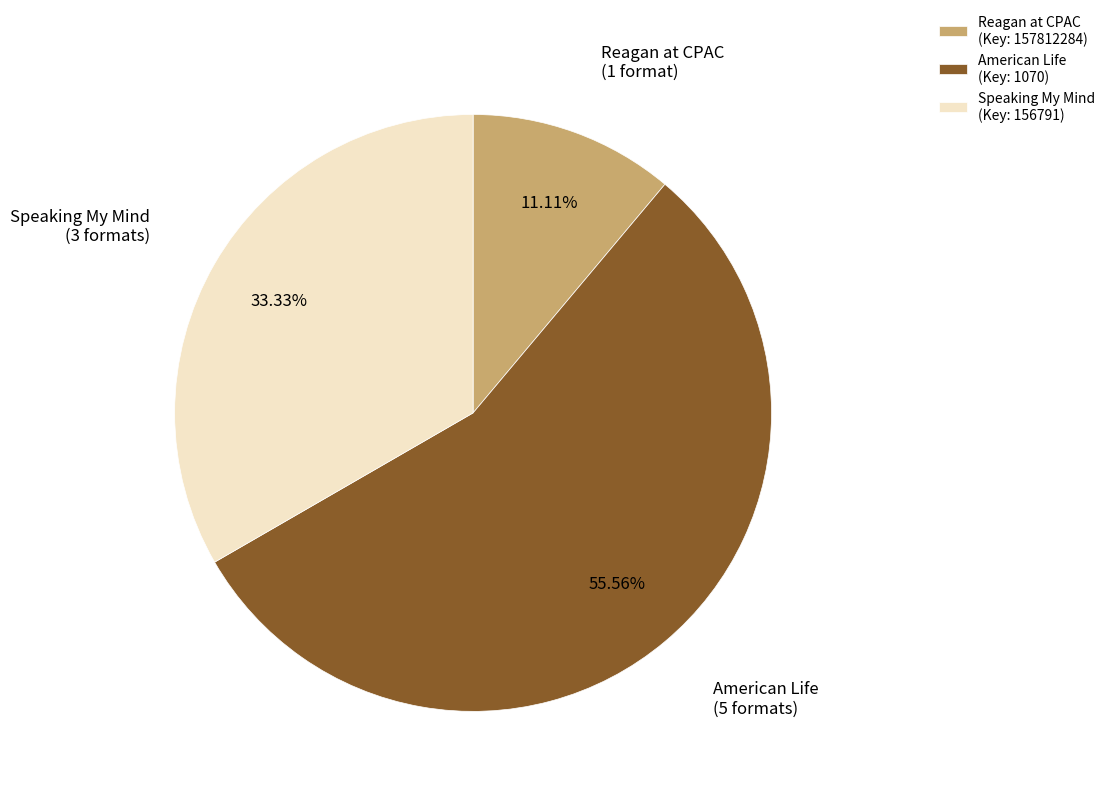

To the nearest percent, what is the difference between the largest and smallest slice percentages?

44%